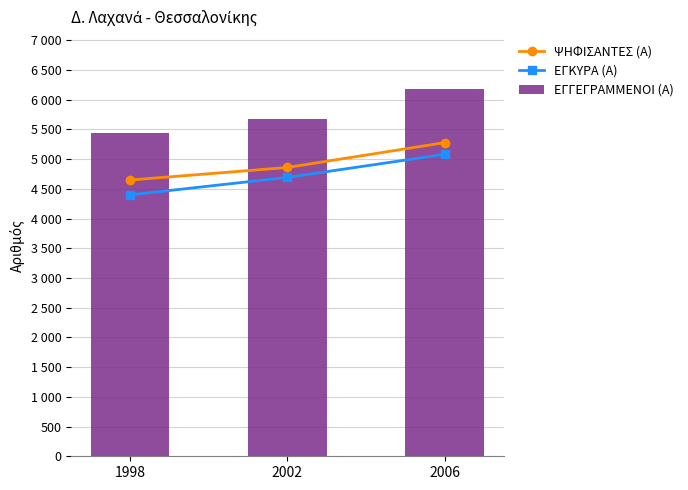

Which series has the largest total across all categories?

ΕΓΓΕΓΡΑΜΜΕΝΟΙ (Α)